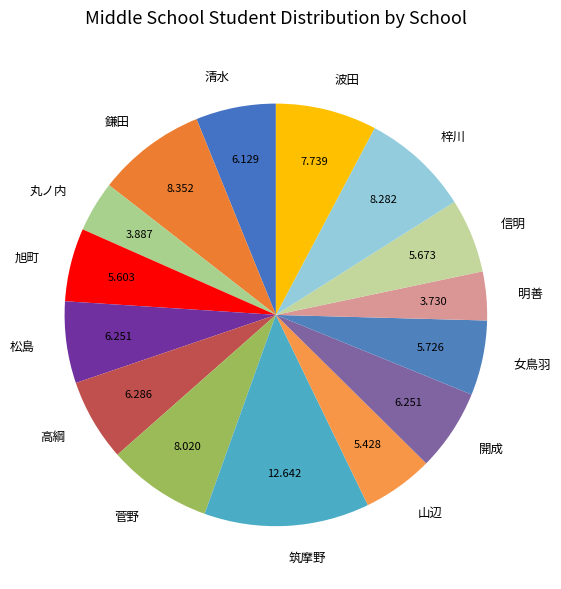

Is 信明 the majority of the pie?

No